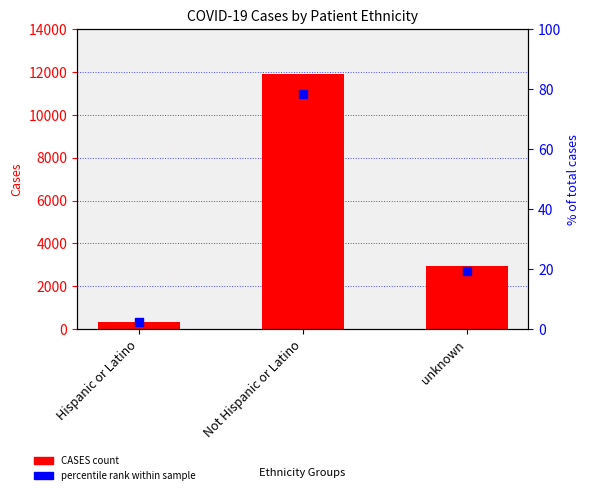

Which series contains the lowest Y value?

percentile rank within sample